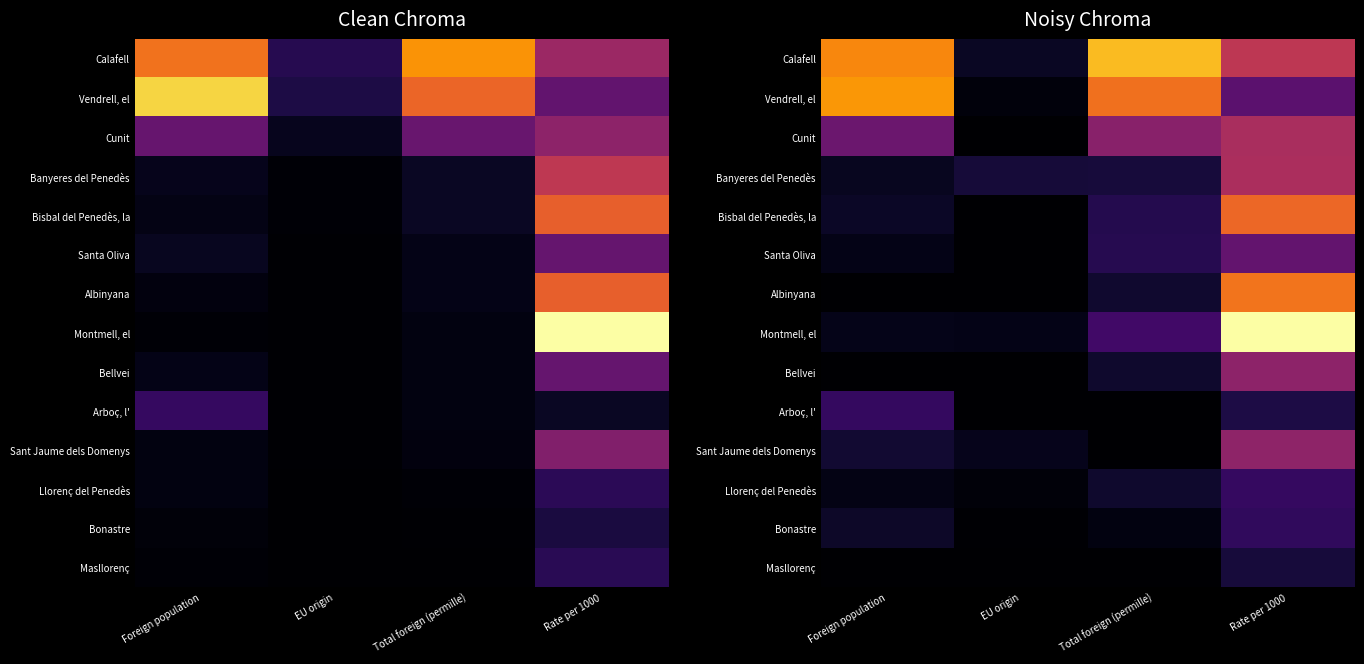

At how many categories does at least one series exceed 2811?

3